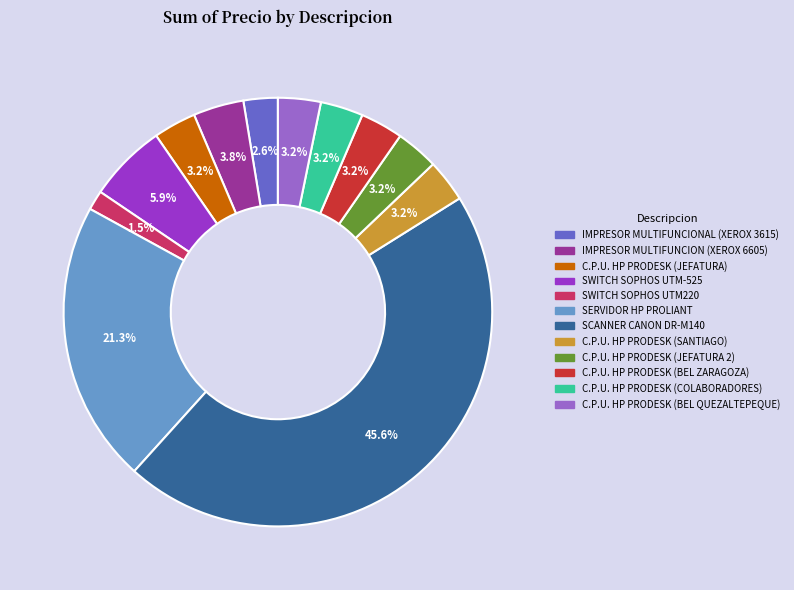

How many slices are in this pie chart?

12